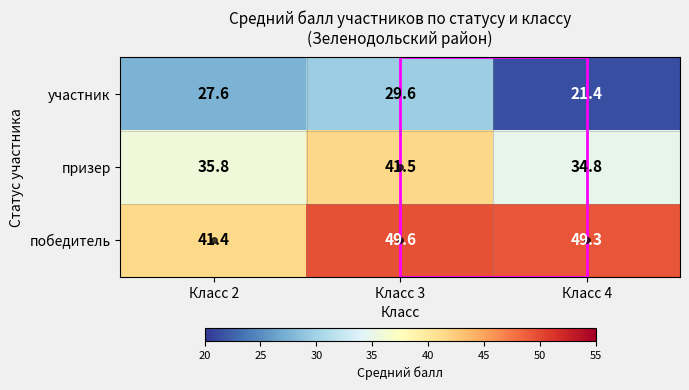

At which category does the chart reach its minimum across all series?

Класс 4